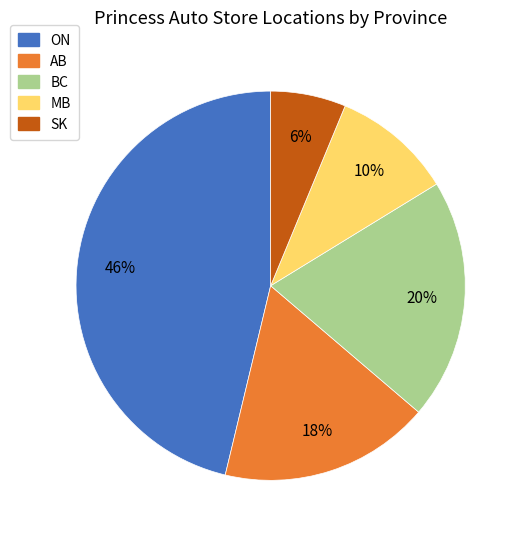

Is there a majority slice in this chart?

No